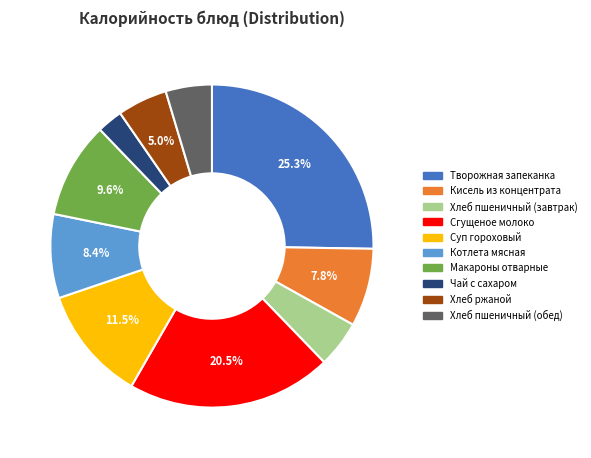

Which slice is the largest?

Творожная запеканка